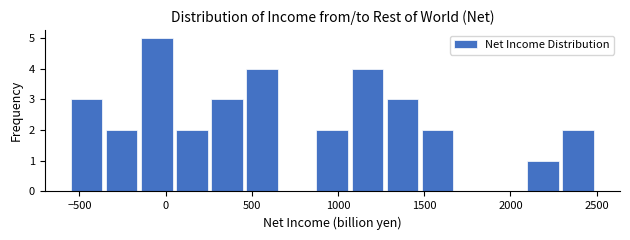

Reading left to right, transcribe this chart: for each bar, give the range it covers on the x-axis and its height. Neither the bar edges nor the heights are printed on the chart, so give them approximately, as read against the axes.

-550 to -350: 3
-350 to -150: 2
-150 to 50: 5
50 to 250: 2
250 to 450: 3
450 to 650: 4
650 to 850: 0
850 to 1050: 2
1050 to 1250: 4
1250 to 1500: 3
1500 to 1700: 2
1700 to 1900: 0
1900 to 2100: 0
2100 to 2300: 1
2300 to 2500: 2